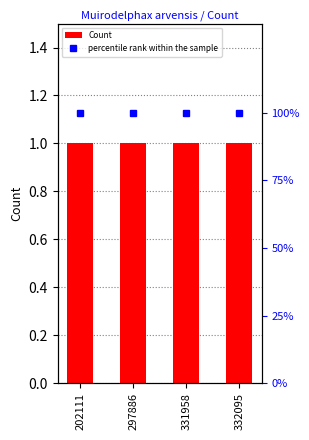

What is the value of the Count bar at the 4th from the left?

1